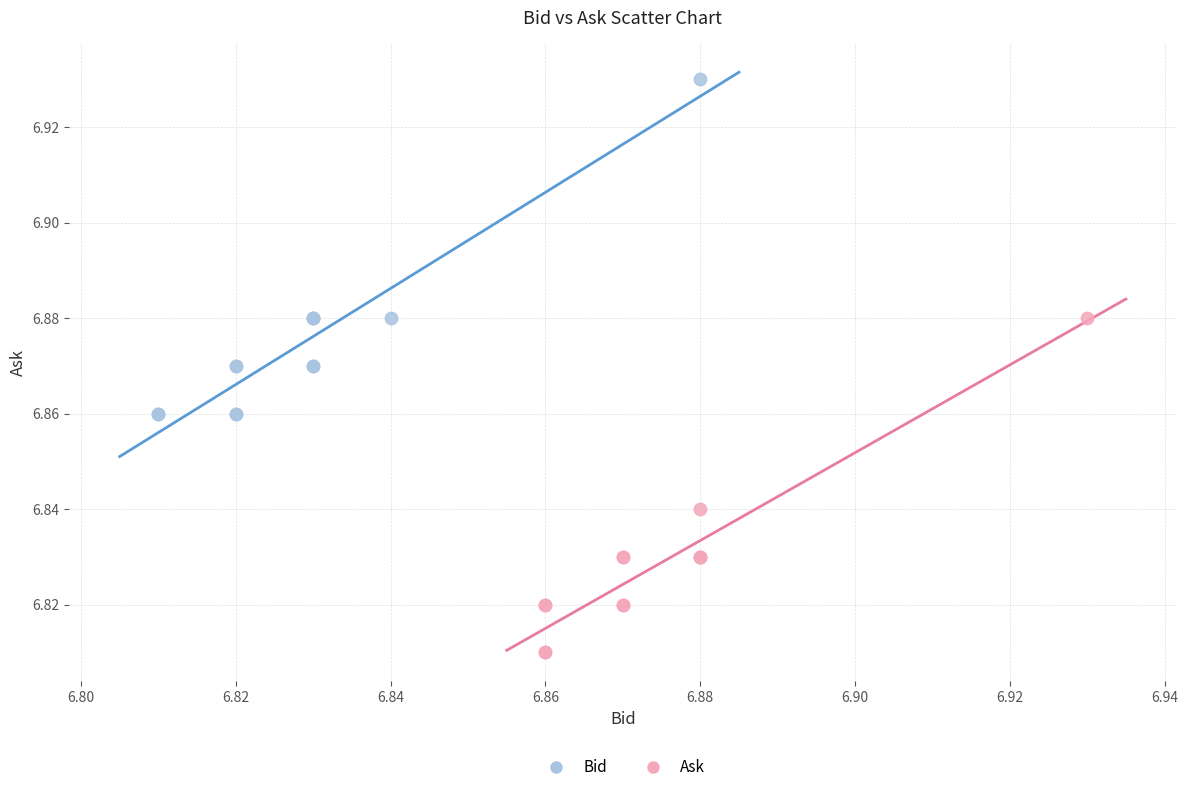

Which series reaches the maximum Y coordinate?

Bid